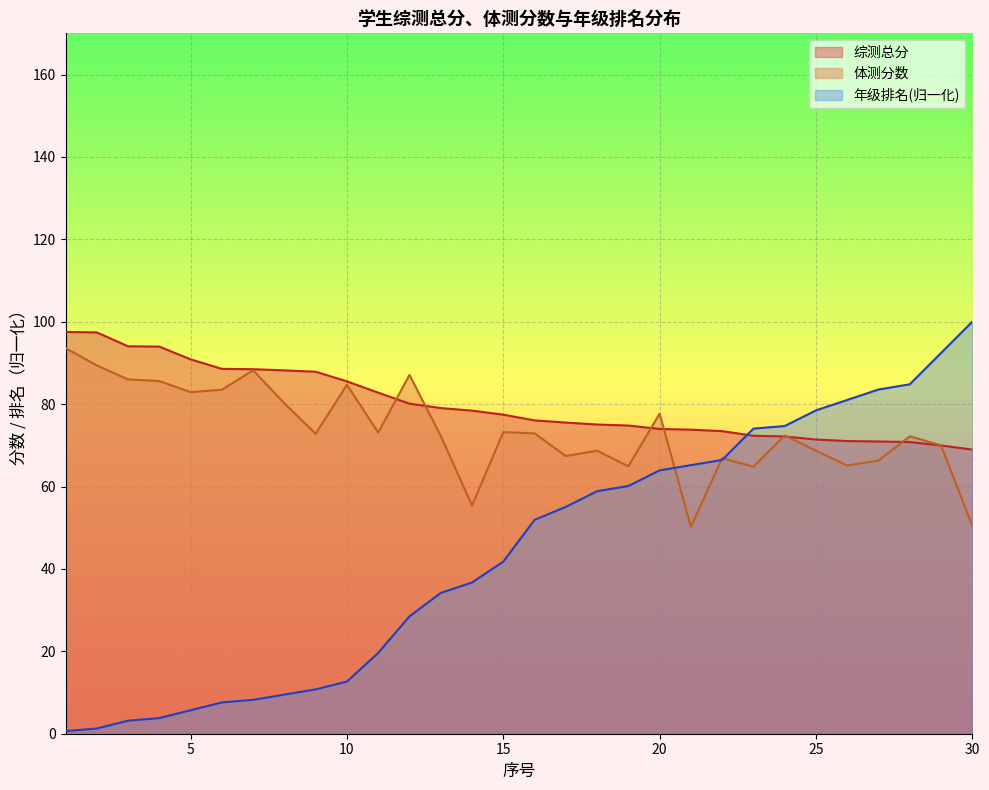

Between 8 and 18, which series saw the biggest shift?

年级排名